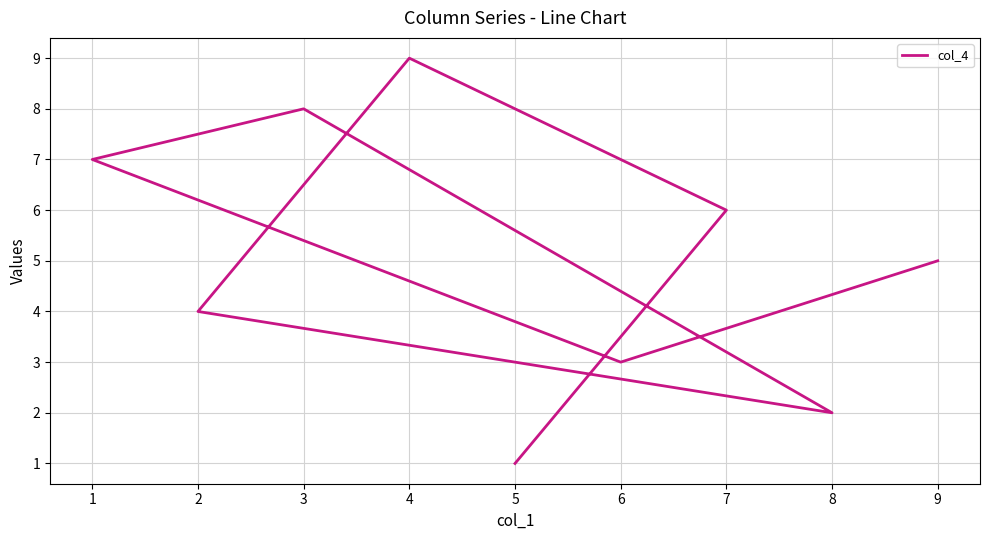

How many data points does each series have?

9